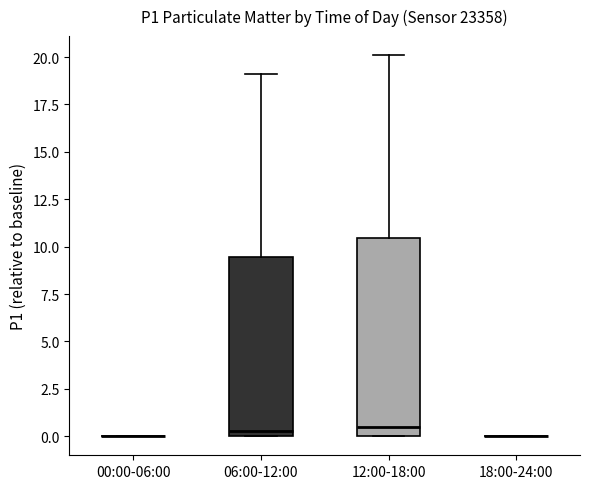

Where does the upper whisker of the box for 12:00-18:00 end on the y-axis? The values are not printed on the chart, so give them approximately, as read against the axis.

20.0